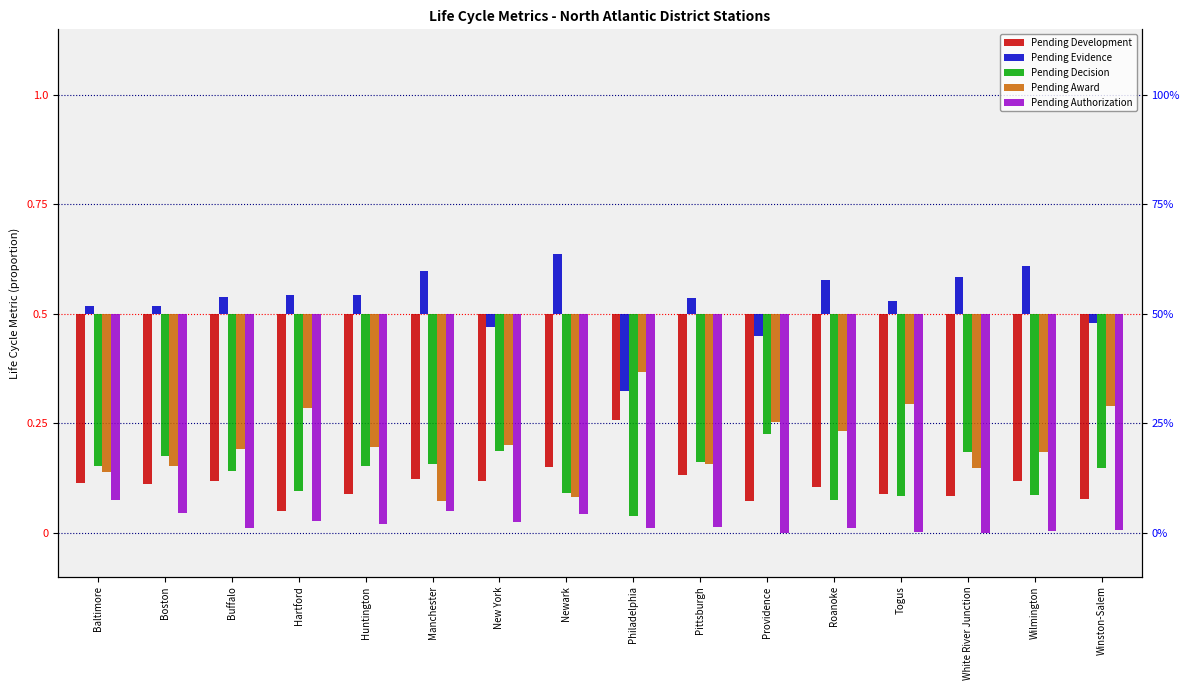

Does the chart contain stacked bars?

No